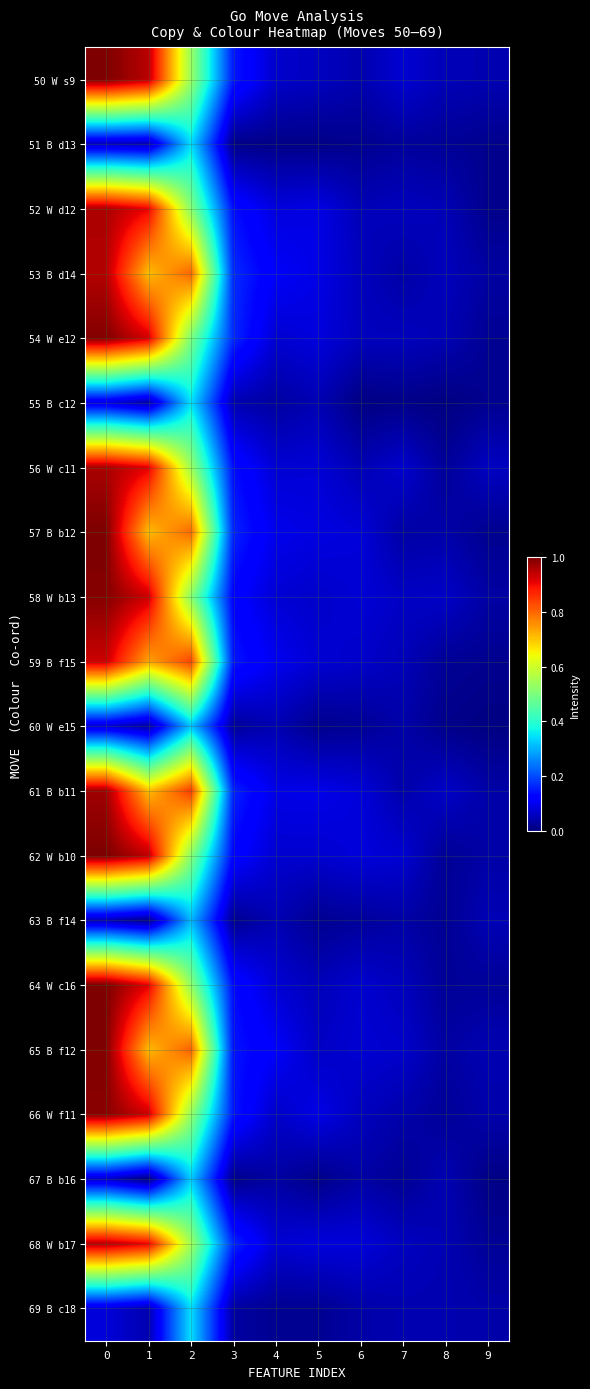

What is the greatest value displayed?

1.0